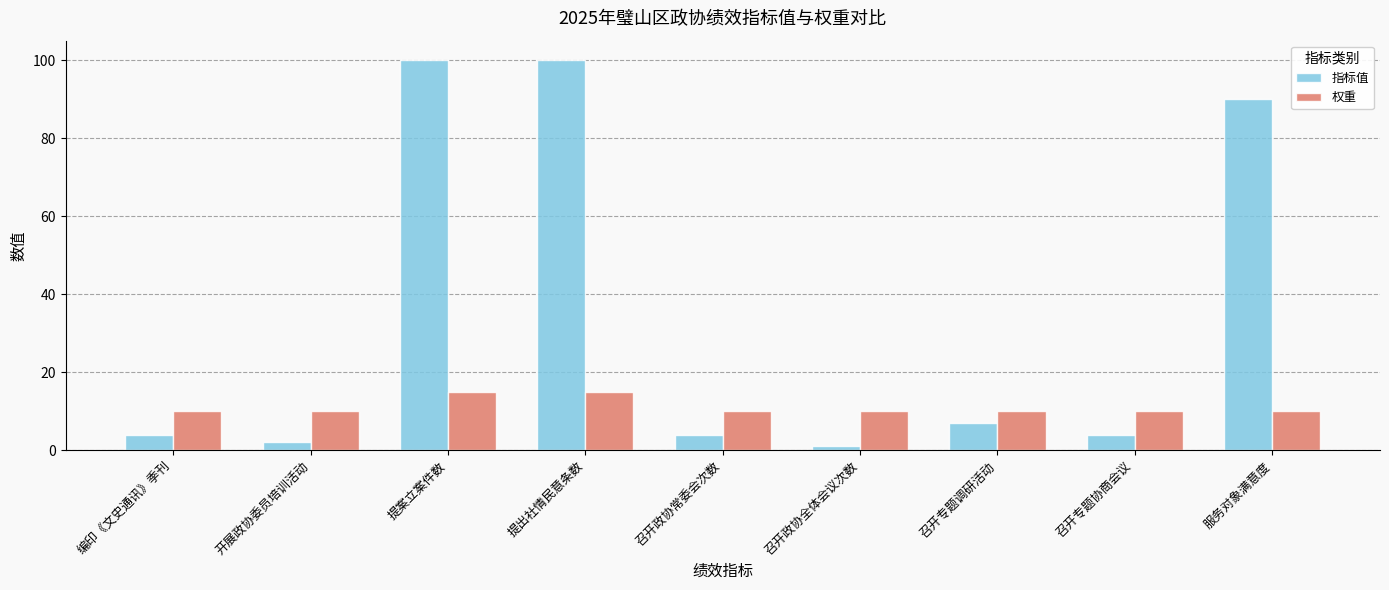

True or false: 指标值 has a value of 100 at 提案立案件数.

True